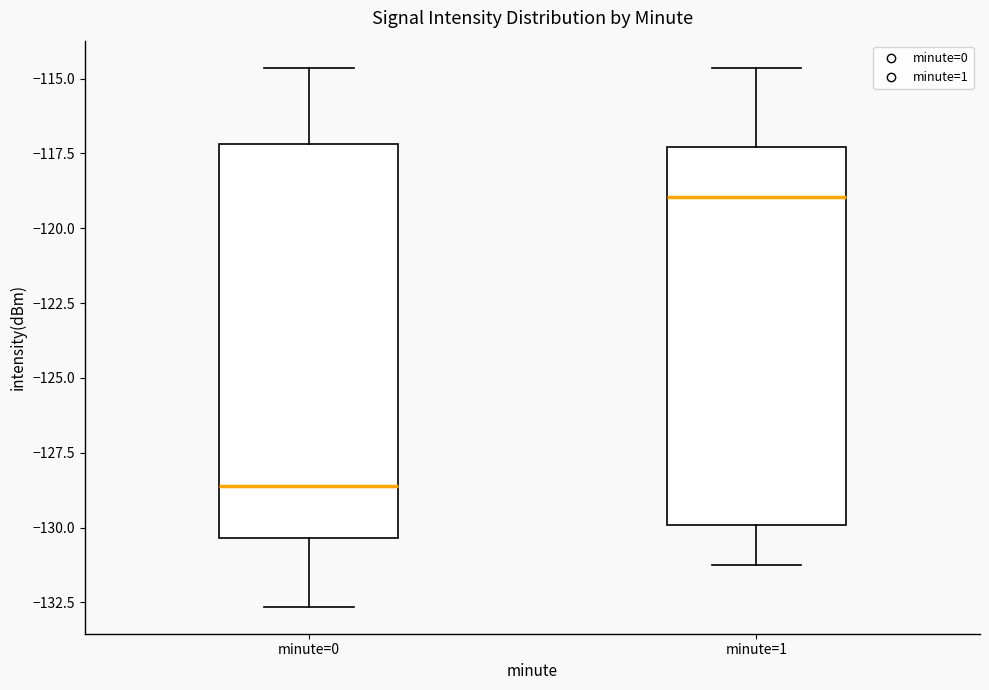

Reading left to right, transcribe this box plot: for each box, give where its median line is, the range the box spans, and where its two whiskers end, as read against the y-axis. The values are not printed on the chart, so give them approximately, as read against the axis.

minute=0: median -128.5, box -130.5 to -117.0, whiskers -132.5 to -114.5
minute=1: median -119.0, box -130.0 to -117.5, whiskers -131.0 to -114.5